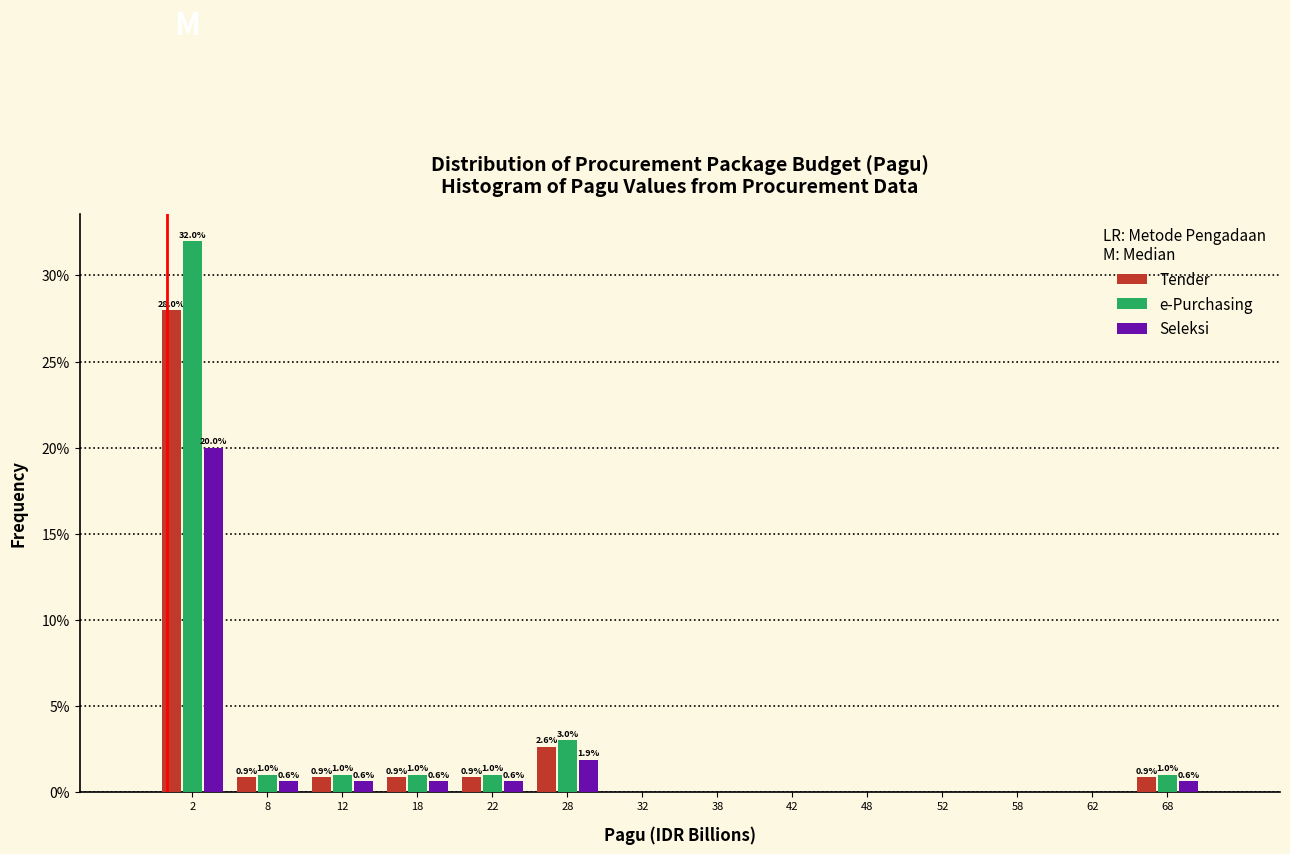

In the Tender series, which range on the x-axis has the tallest bar?

0 to 5